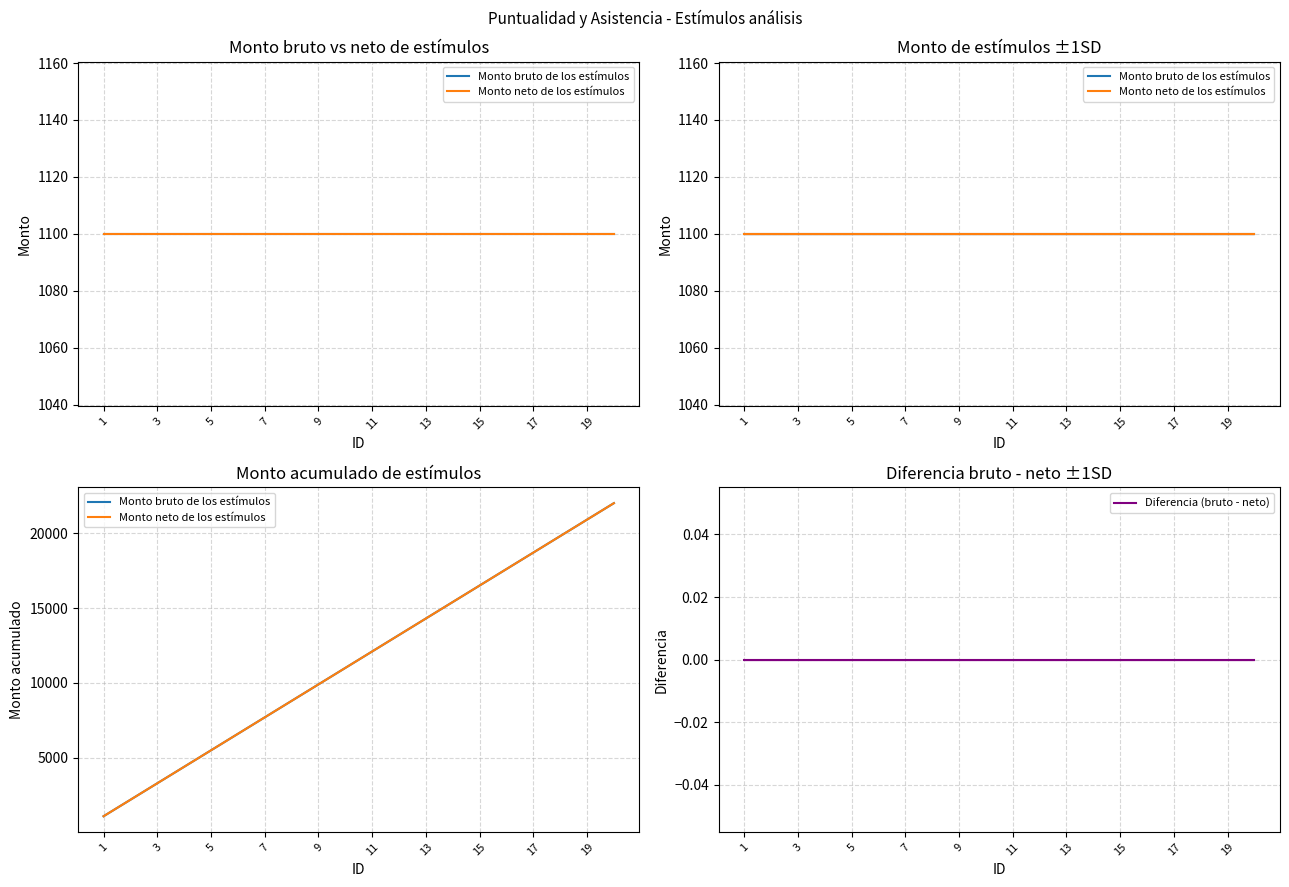

Does the chart have visible grid lines?

Yes